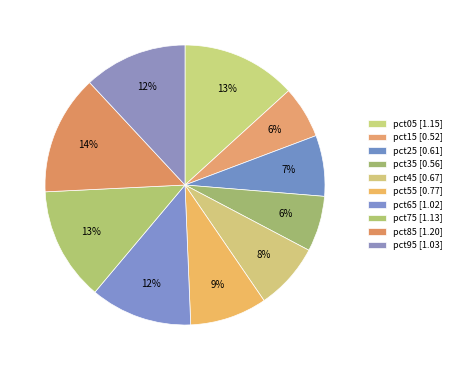

To the nearest percent, what portion does pct85 represent?

14%